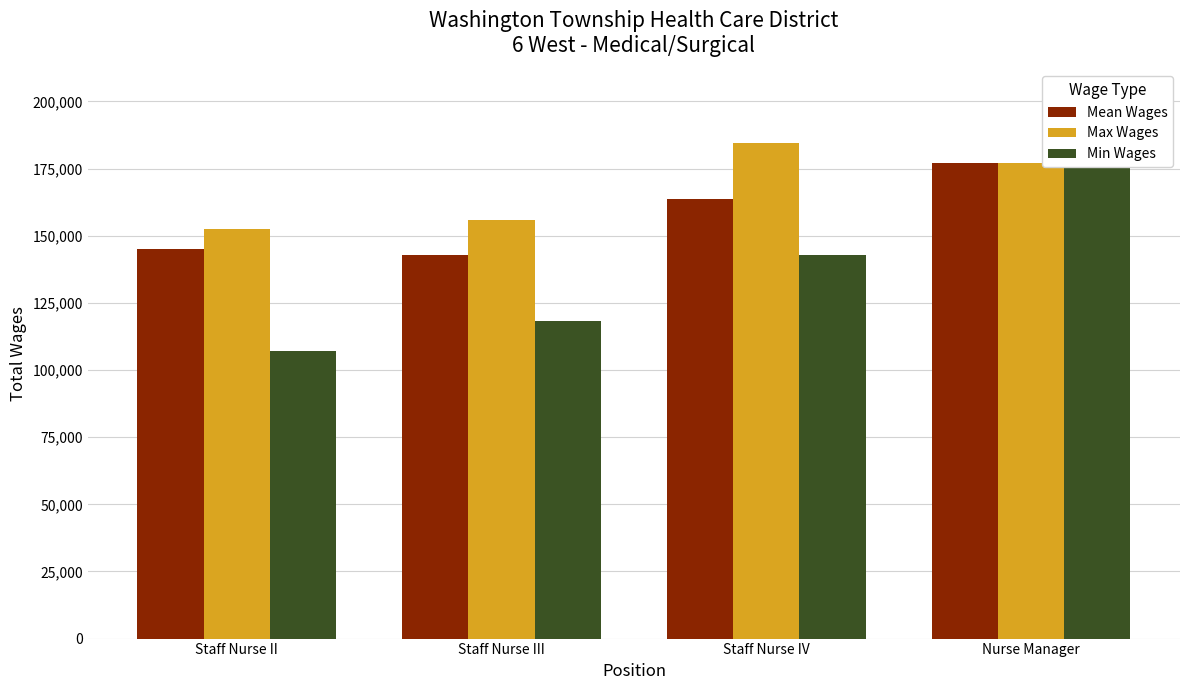

Reading left to right, transcribe all the data shown in this chart.

Mean Wages: 145122.5	142812.7	163624.0	177142.0
Max Wages: 152412.0	156029.0	184398.0	177142.0
Min Wages: 106938.0	118207.0	142850.0	177142.0